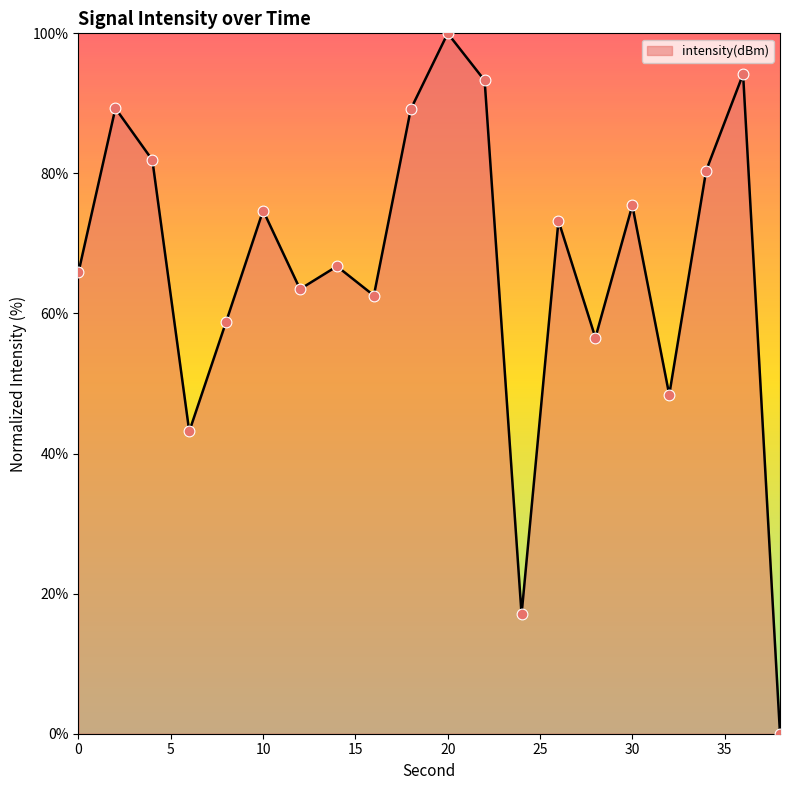

What is the maximum value shown in the chart?

100.0